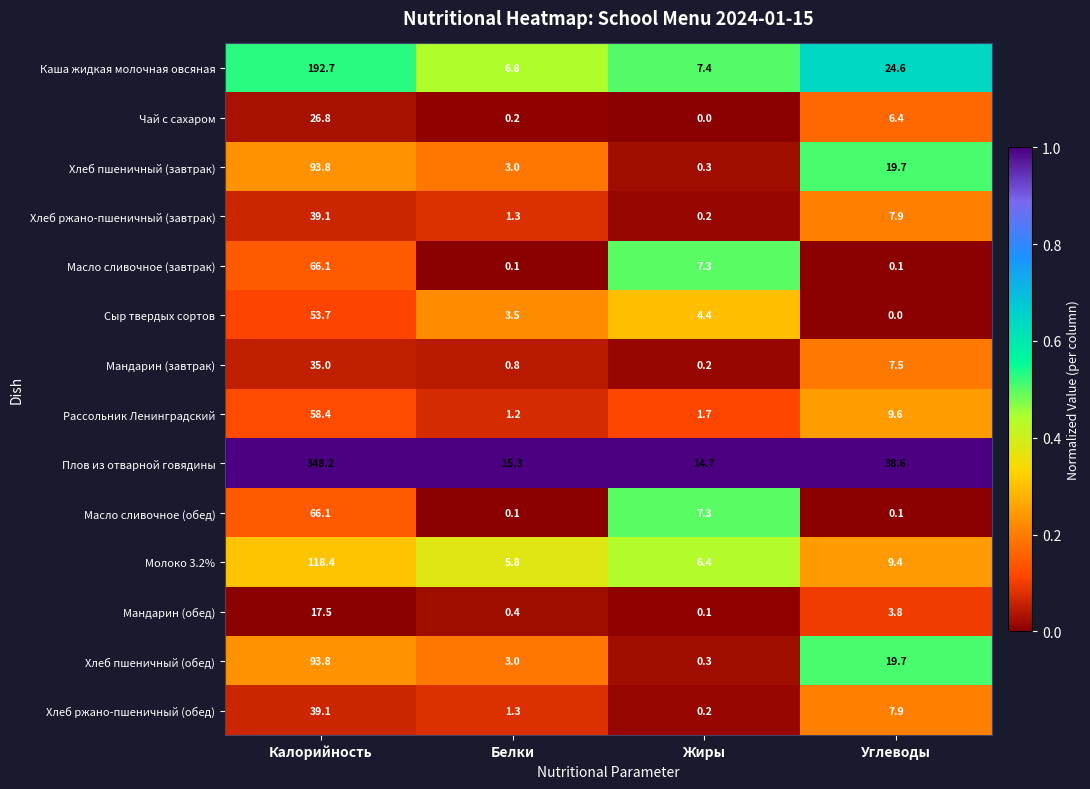

What value does the Хлеб пшеничный (завтрак) series have at Калорийность?

93.8